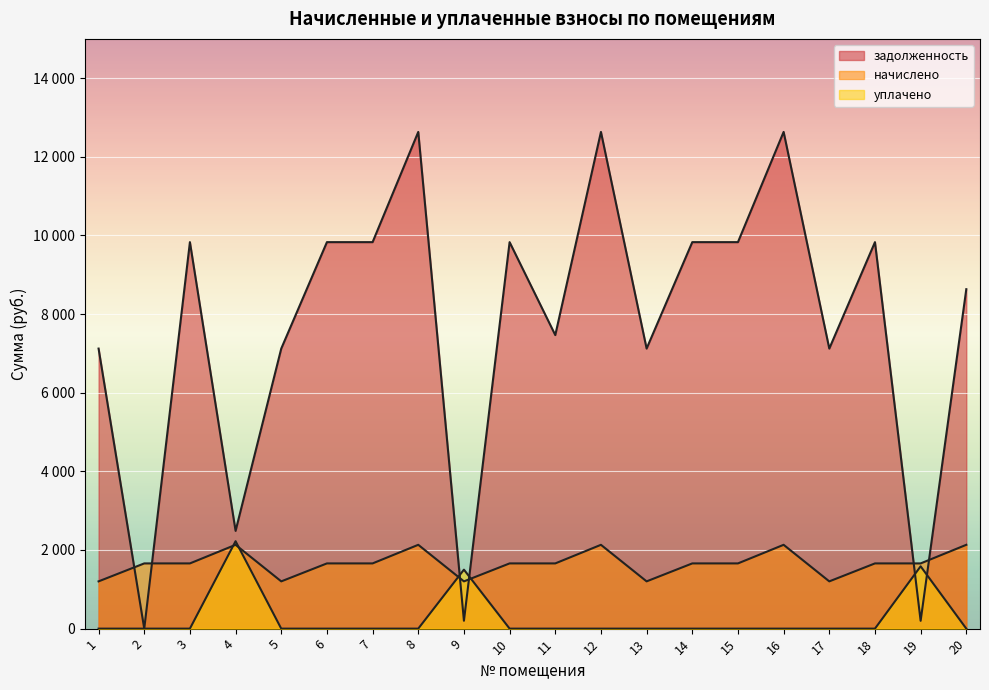

Which series has the largest total across all categories?

задолженность